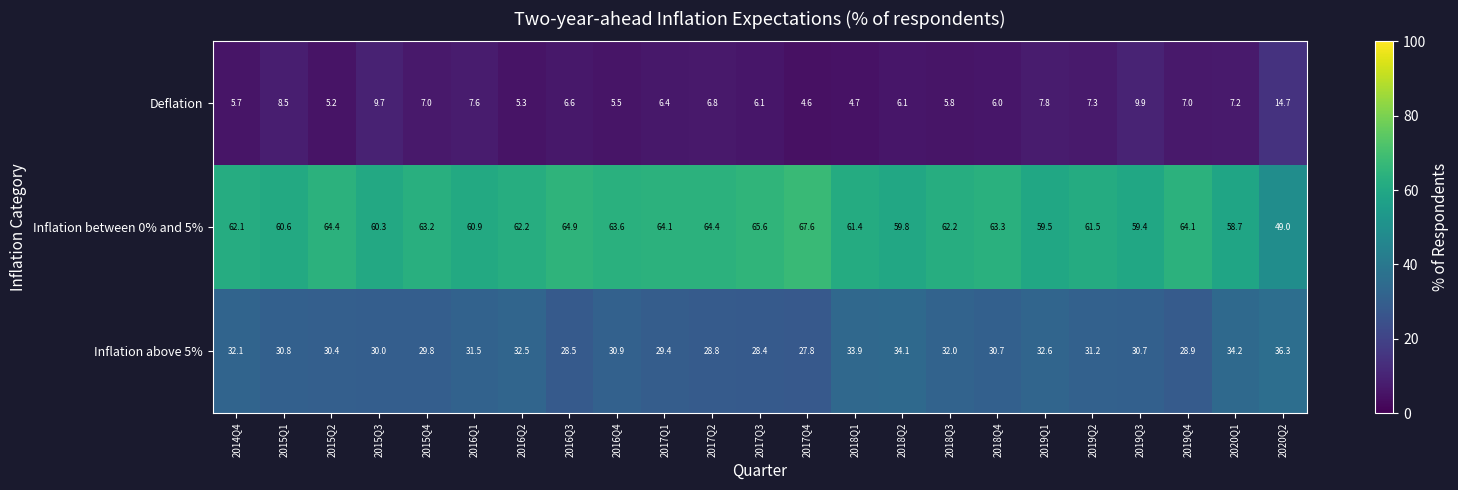

Where does the Inflation between 0% and 5% series first go above 62?

2014Q4